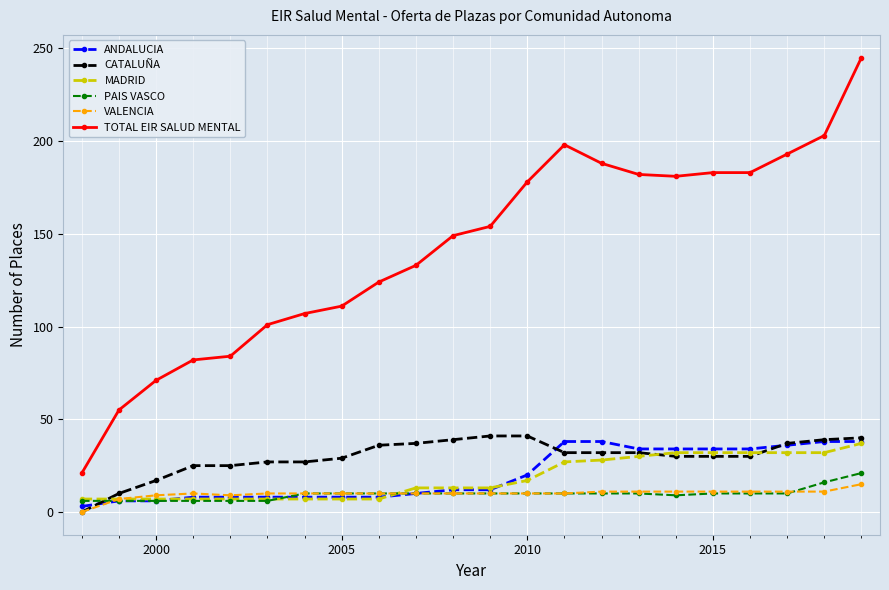

Which series has the largest total across all categories?

TOTAL EIR SALUD MENTAL